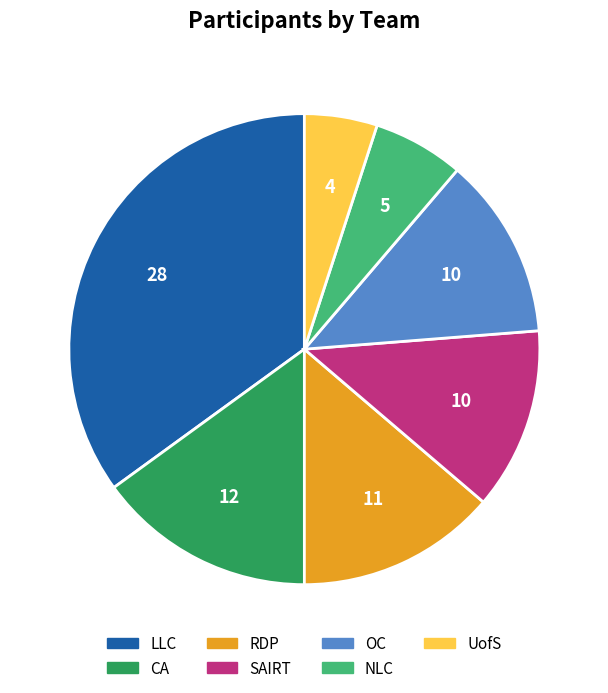

Which slice is the smallest?

UofS